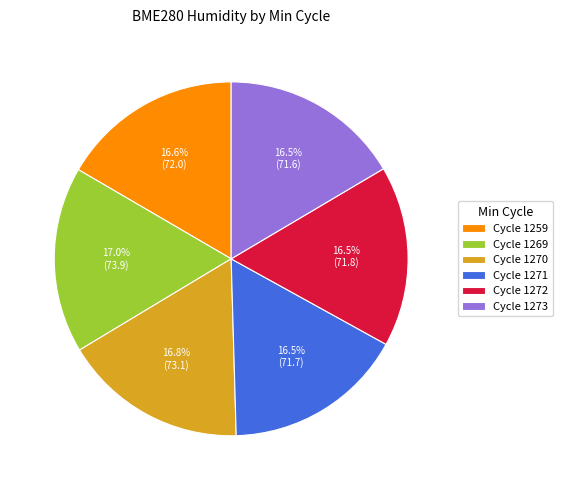

Does any single category account for the majority?

No